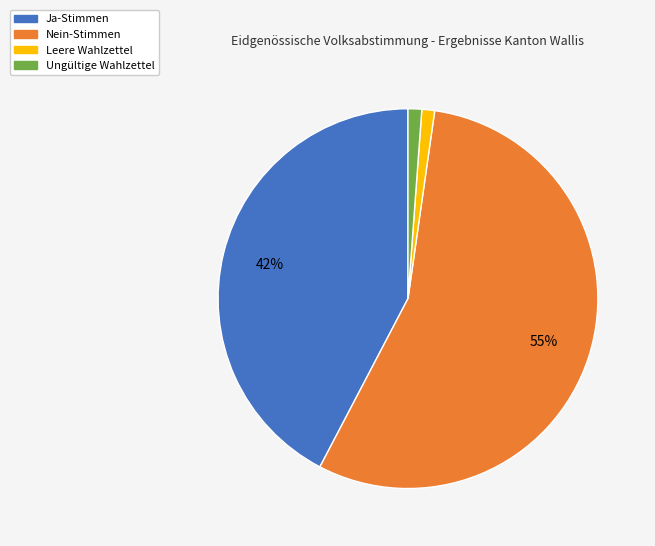

The Ungültige Wahlzettel slice represents 15% of the pie. True or false?

False